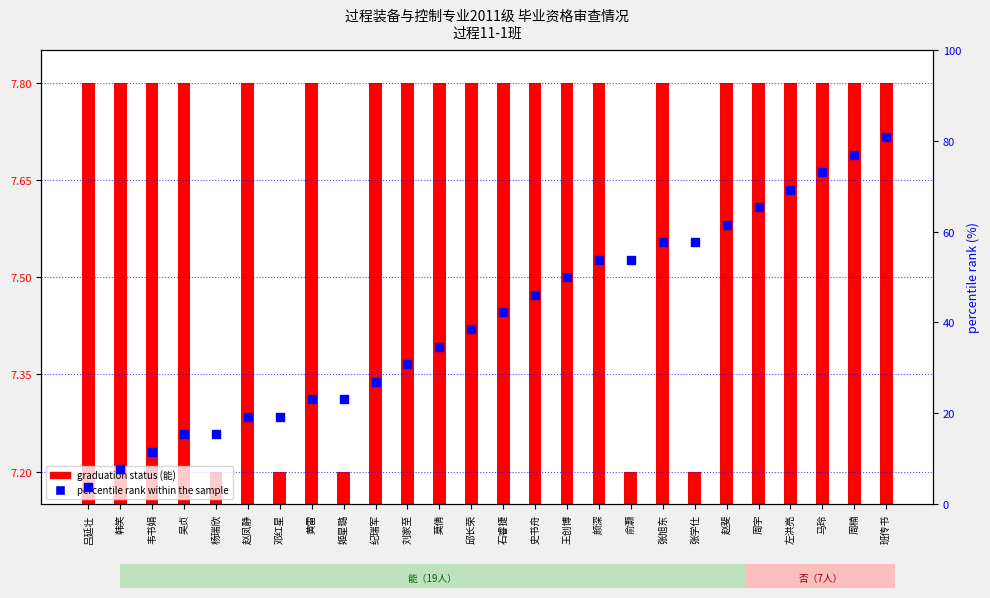

At which category is the sum across all series the highest?

班传书